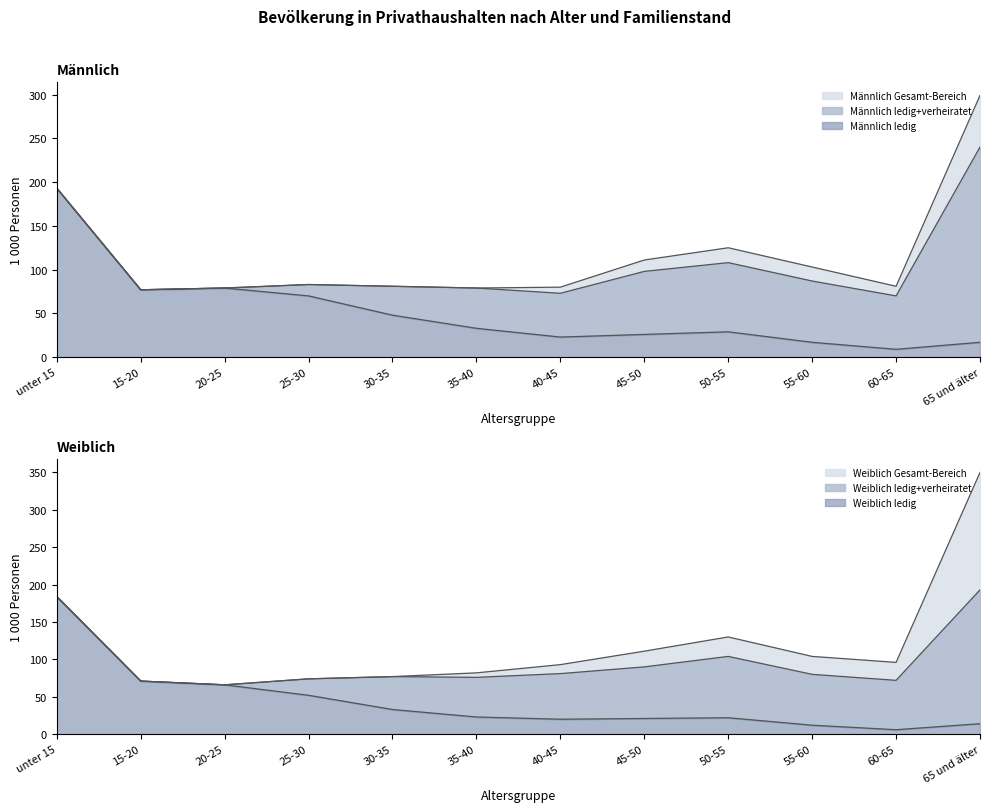

Reading left to right, what are all the values shown in this chart?

Männlich ledig: 193	77	79	70	48	33	23	26	29	17	9	17
Männlich verheiratet: 0	0	0	13	33	46	50	72	79	70	61	223
Männlich geschieden/verwitwet: 0	0	0	0	0	0	7	13	17	16	11	59
Weiblich ledig: 184	71	66	52	33	23	20	21	22	12	6	14
Weiblich verheiratet: 0	0	0	22	44	53	61	69	82	68	66	179
Weiblich geschieden/verwitwet: 0	0	0	0	0	6	12	21	26	24	24	157